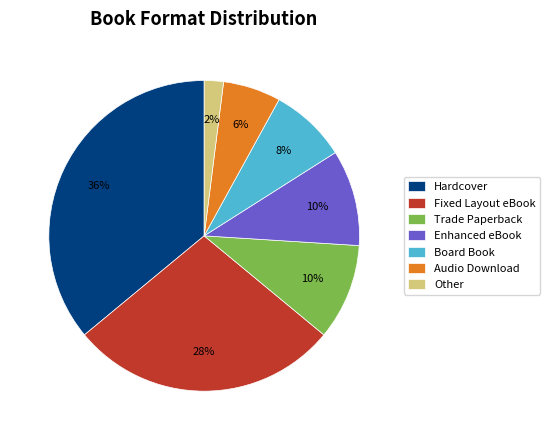

The Audio Download slice represents 6% of the pie. True or false?

True